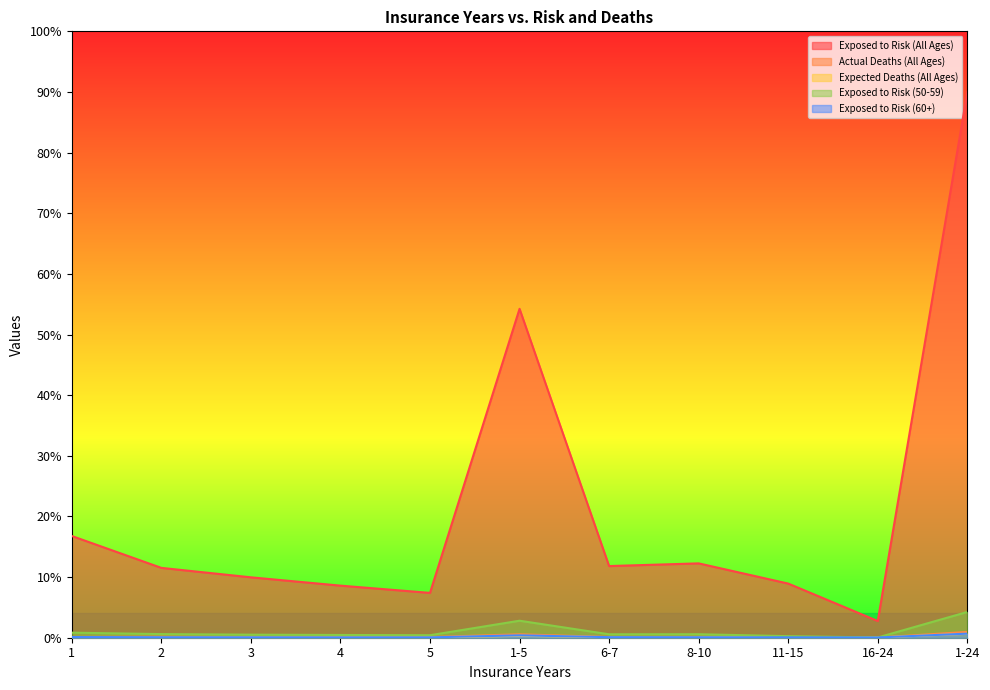

Is it true that Exposed to Risk (60+) equals 0.1 at 5?

True